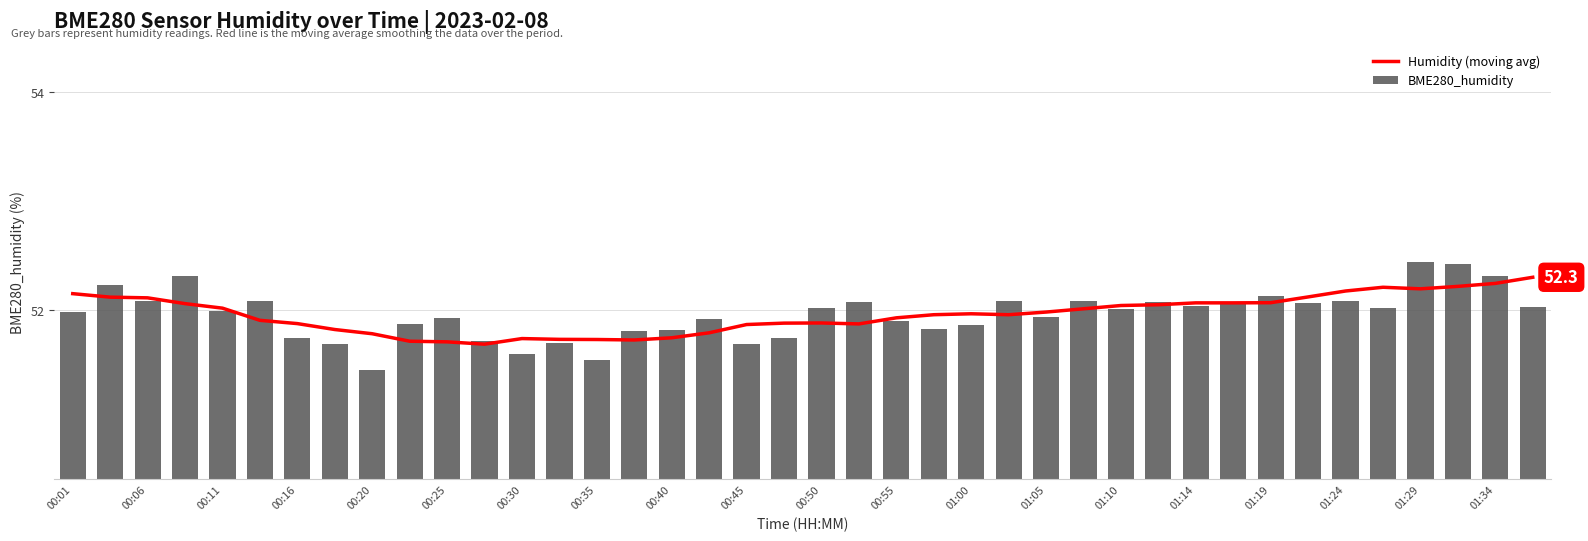

Is it true that BME280_humidity equals 51.6 at 00:30?

True